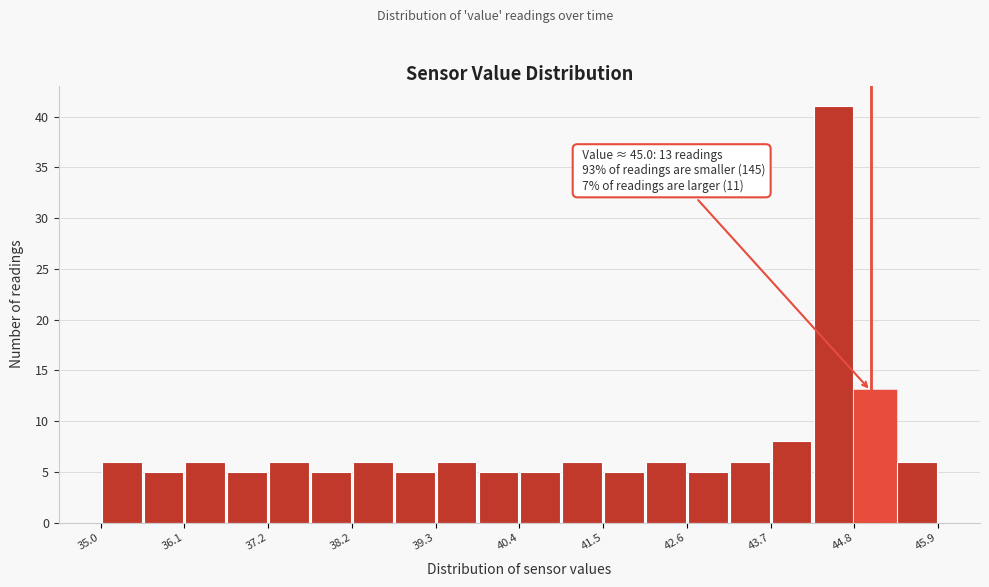

Read against the x-axis, roughly where is the centre of the tallest bar?

44.6